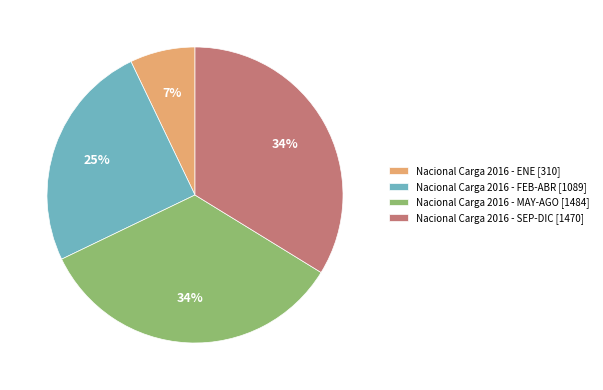

Is there a majority slice in this chart?

No